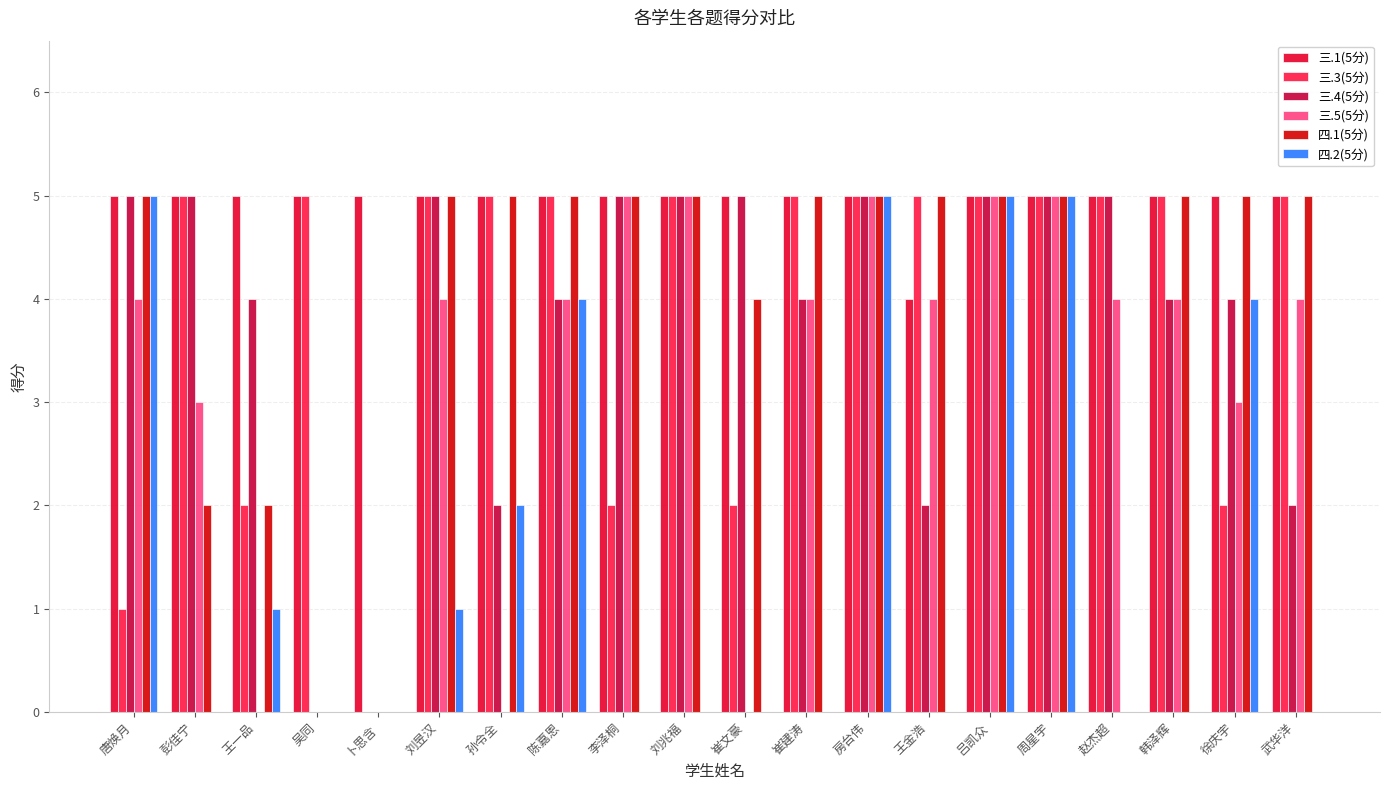

Are the bars grouped side by side (vs. stacked)?

Yes